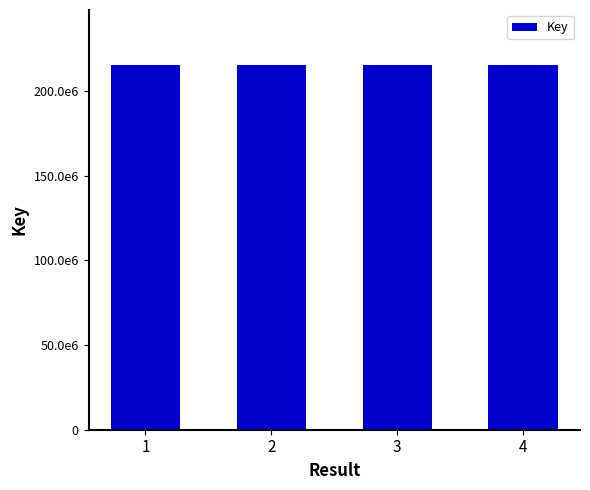

Does the chart contain any negative values?

No